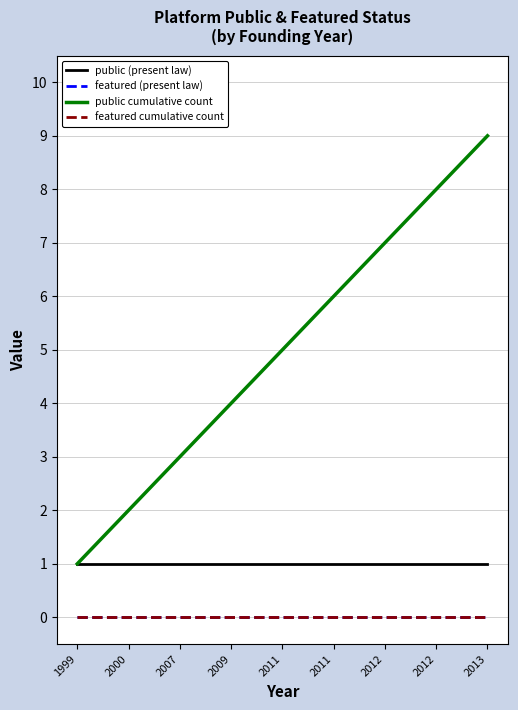

The public (present law) series shows 0 at 2013. True or false?

False